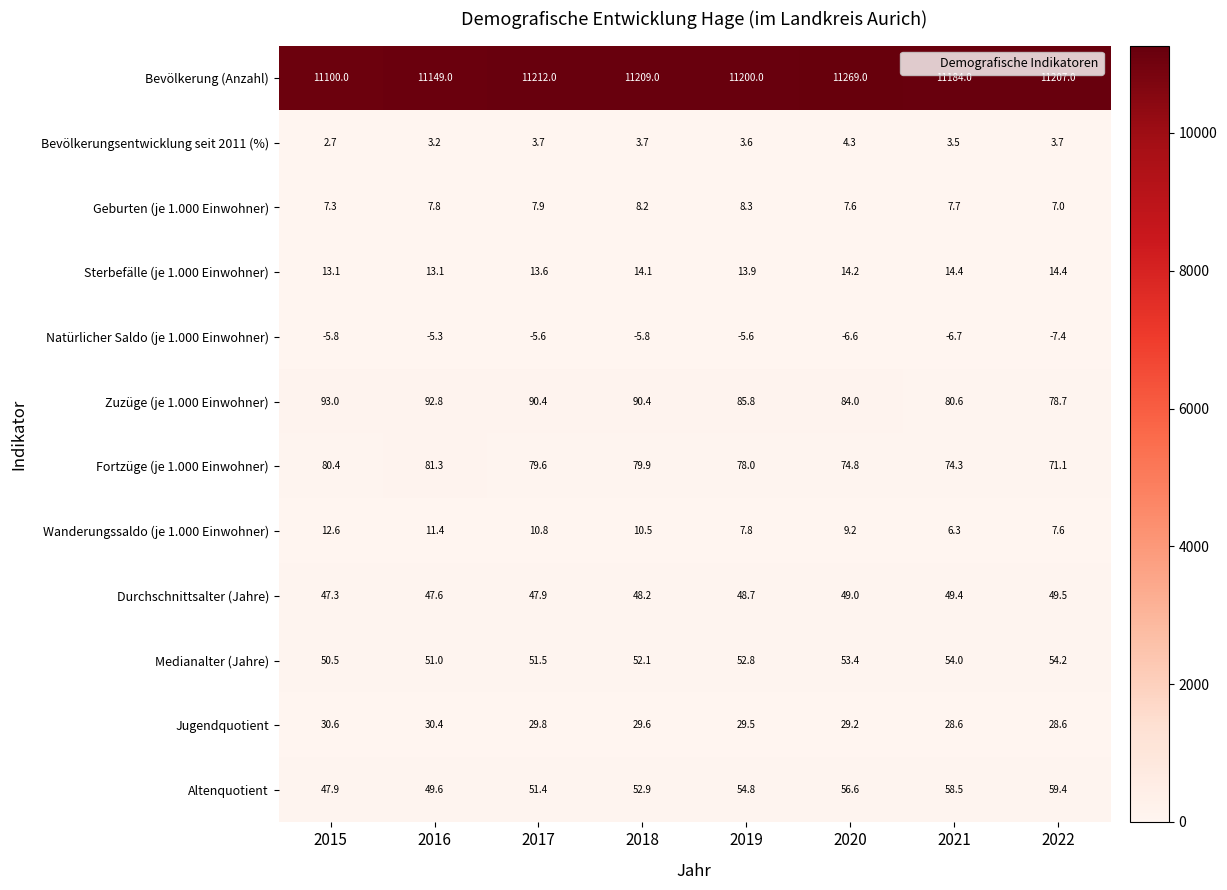

How many series are shown in this chart?

12